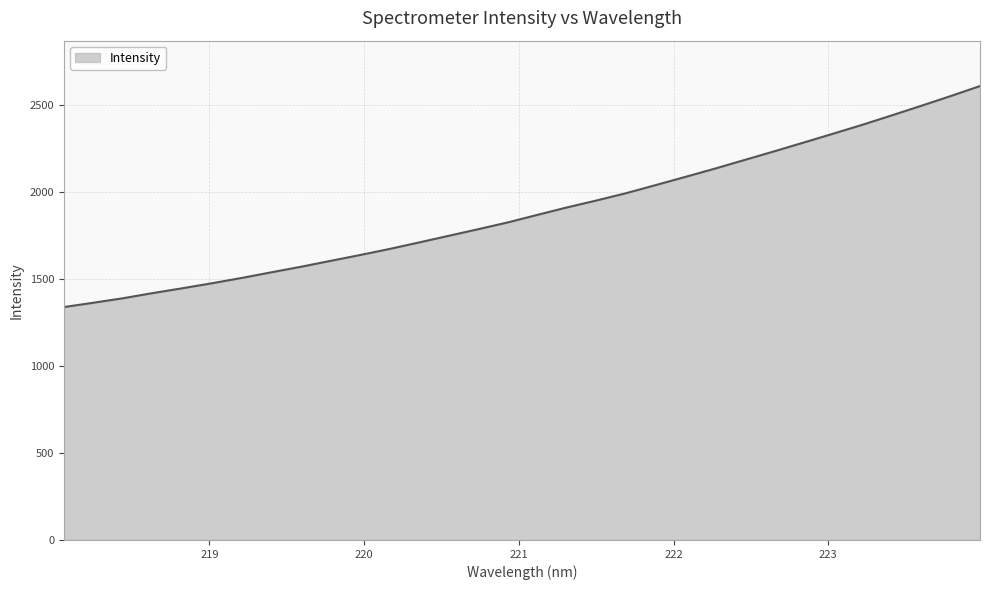

What is the greatest value displayed?

2606.9